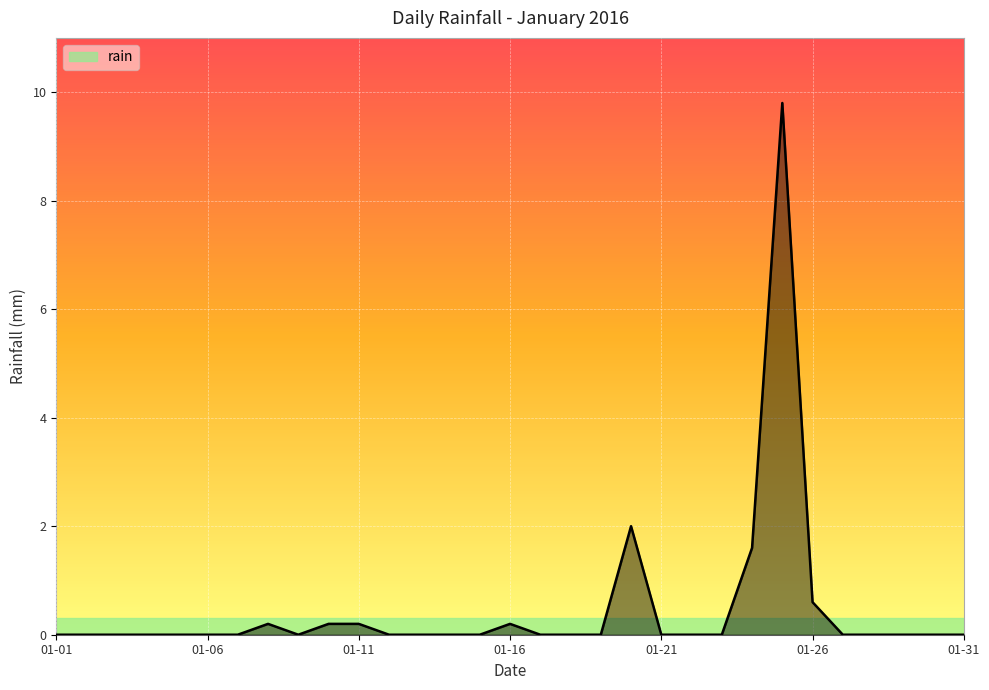

What is the difference between the maximum and minimum values?

9.8